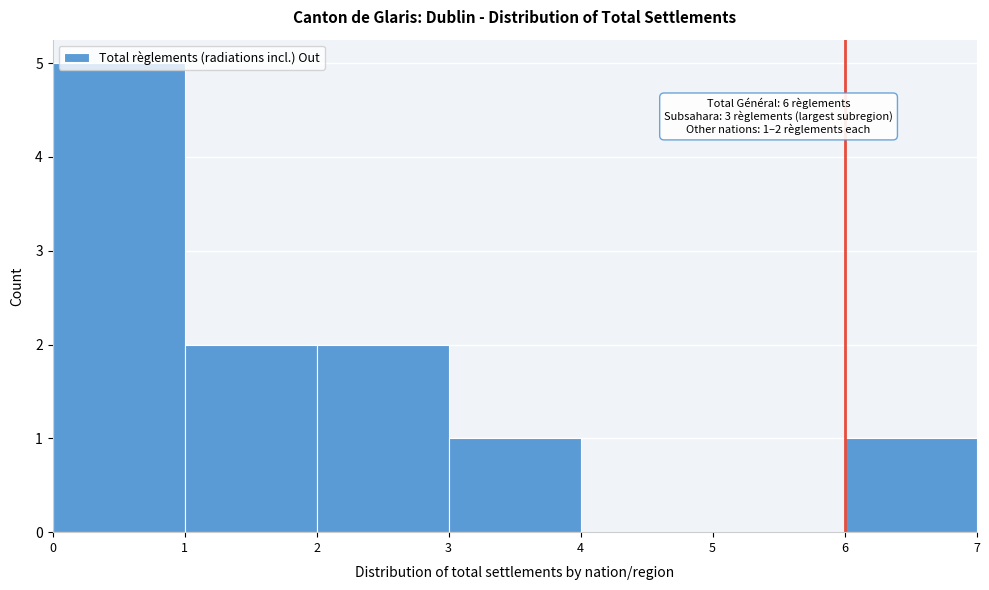

Over which range of the x-axis is the bar tallest?

0 to 1